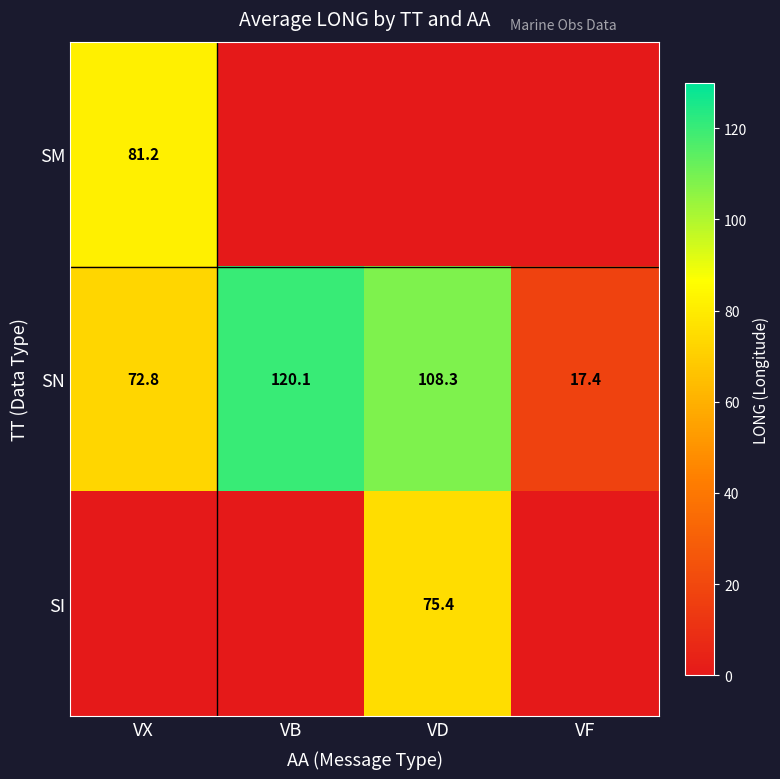

Is it true that SN equals 174.8 at VD?

False